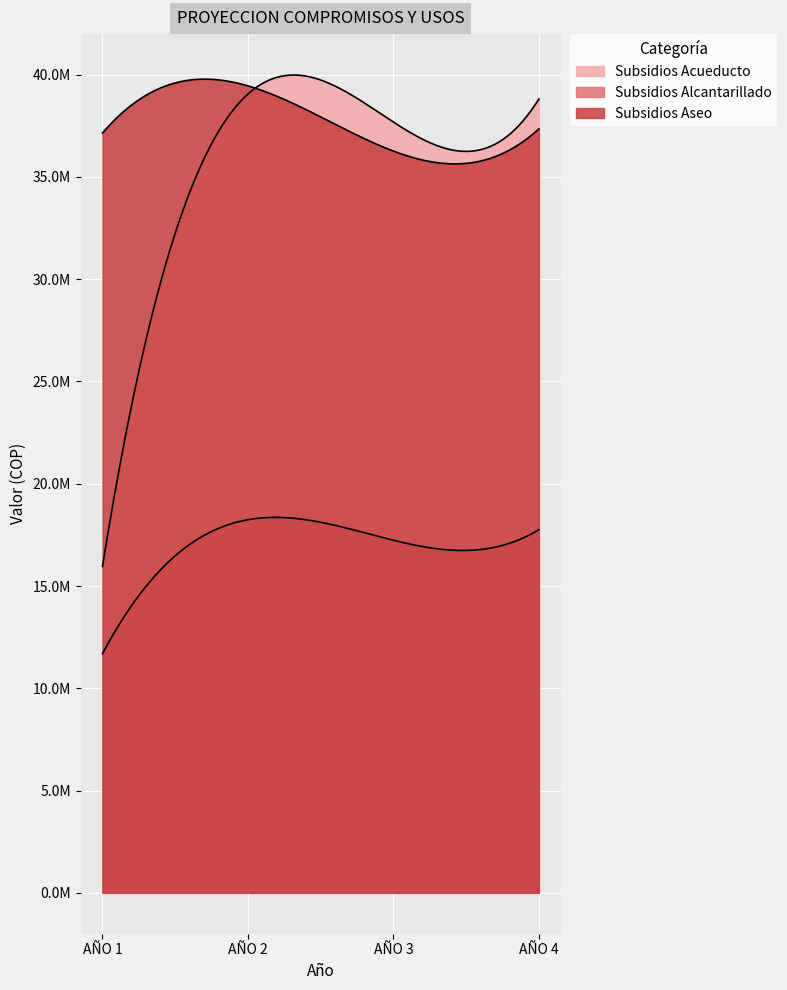

Where is the first local minimum for PAGO DE SUBSIDIOS A PRESTADORES DE ACUEDUCTO?

AÑO 3